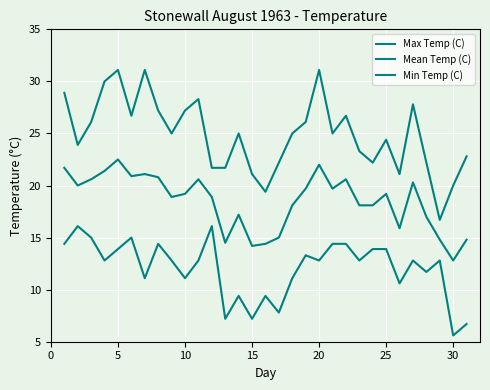

How many lines are shown in the chart?

3